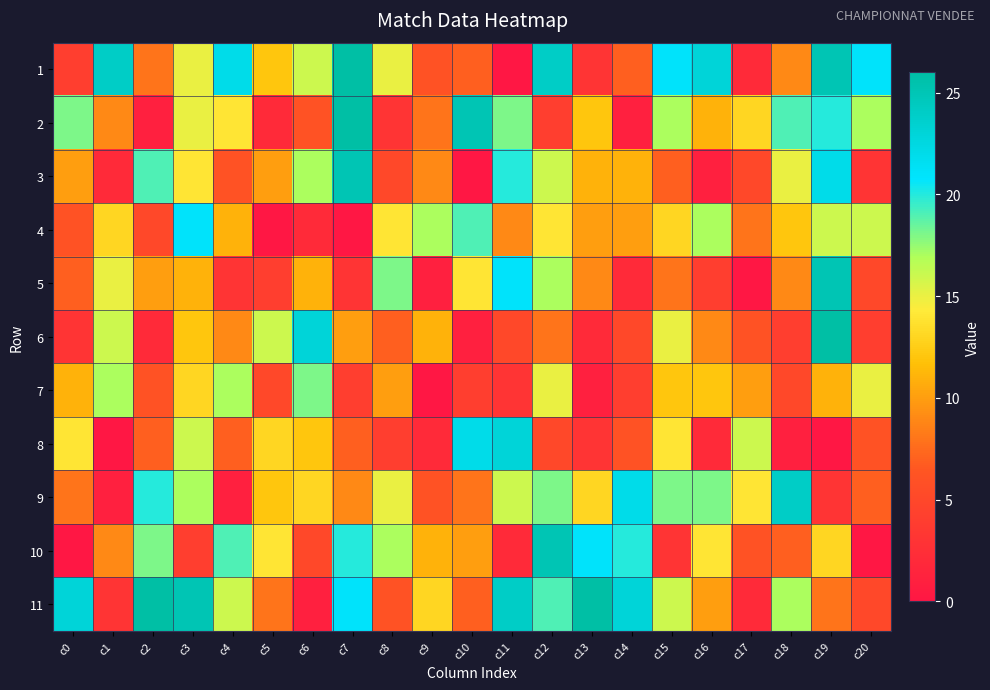

At which category is the sum across all series the highest?

c19